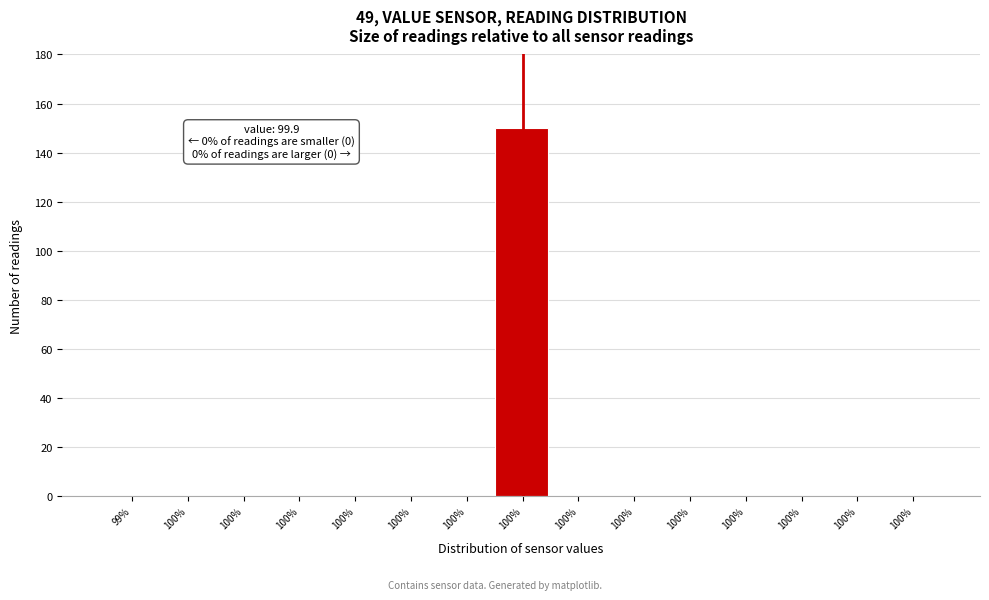

How many series are shown in this chart?

1